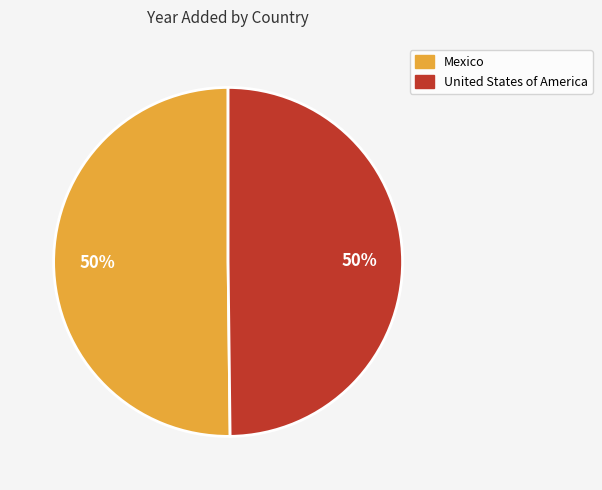

True or false: Mexico accounts for 65% of the total.

False